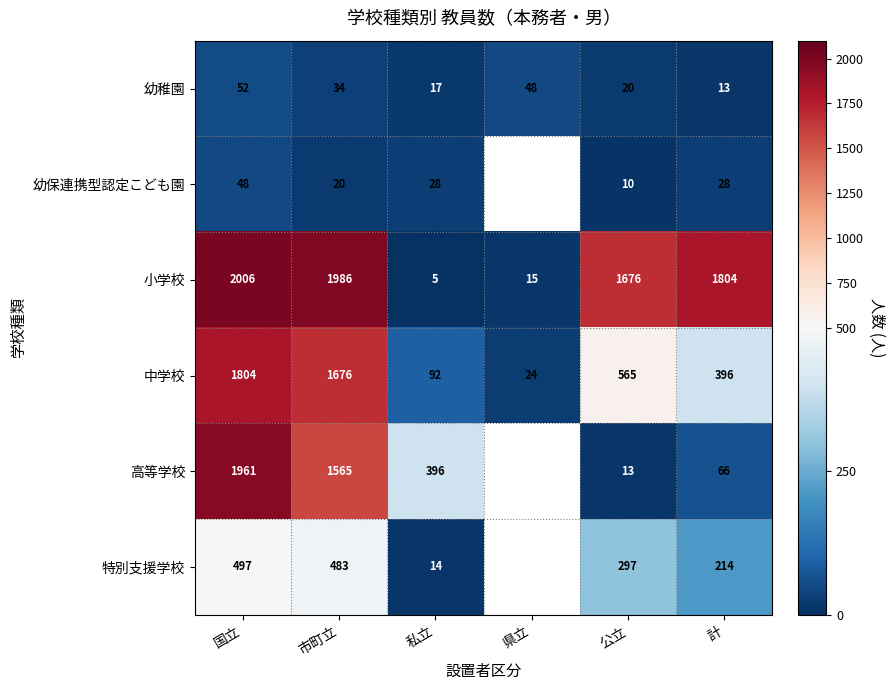

Is it true that 中学校 equals 1676 at 市町立?

True